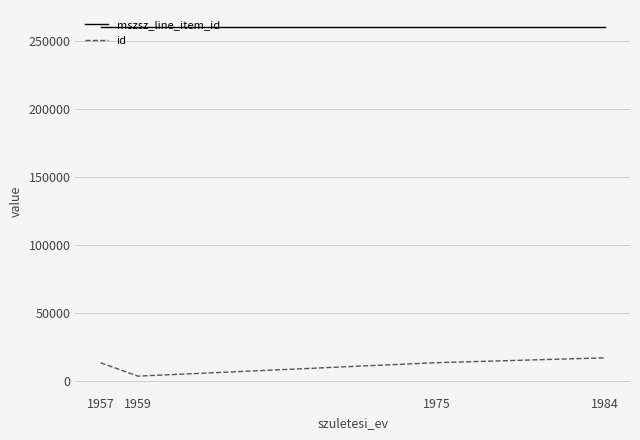

What is the maximum value shown in the chart?

259866